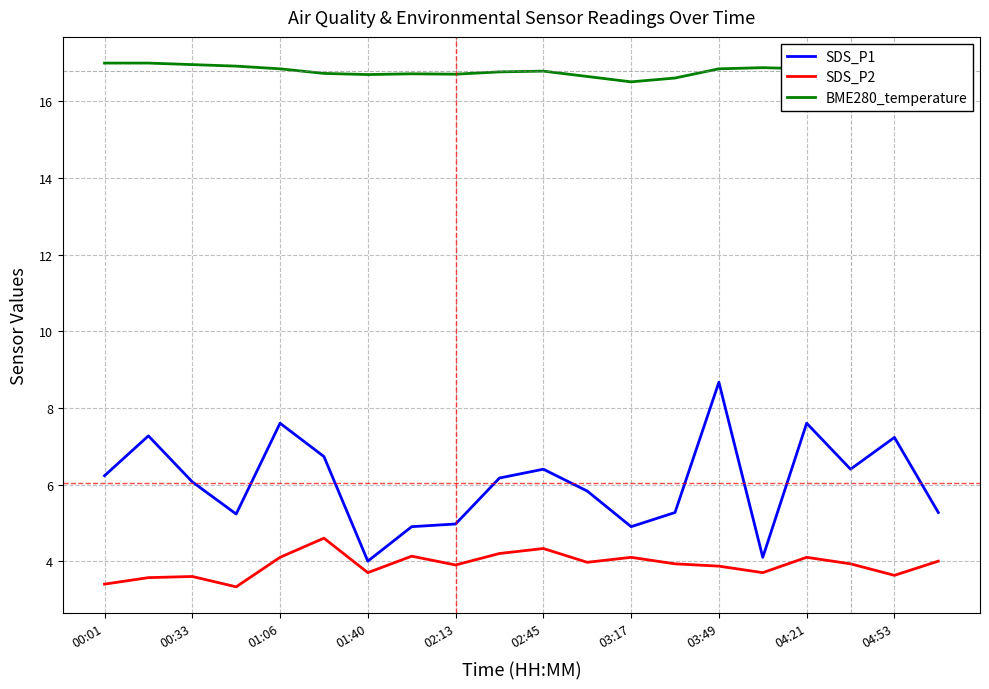

True or false: SDS_P1 has more than 2 points higher than both neighbors.

True